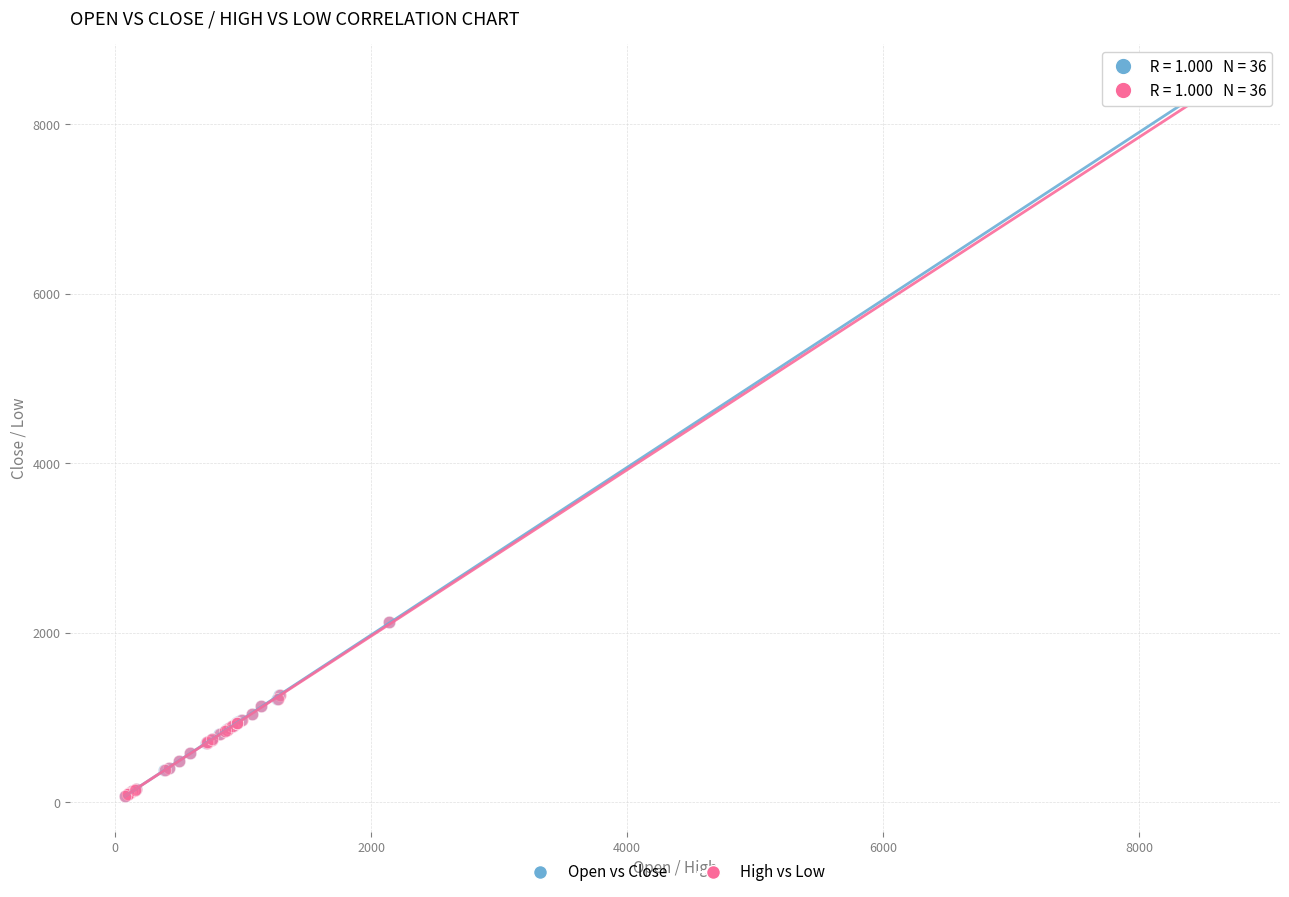

Which series has the largest Y range (max minus min)?

Open vs Close